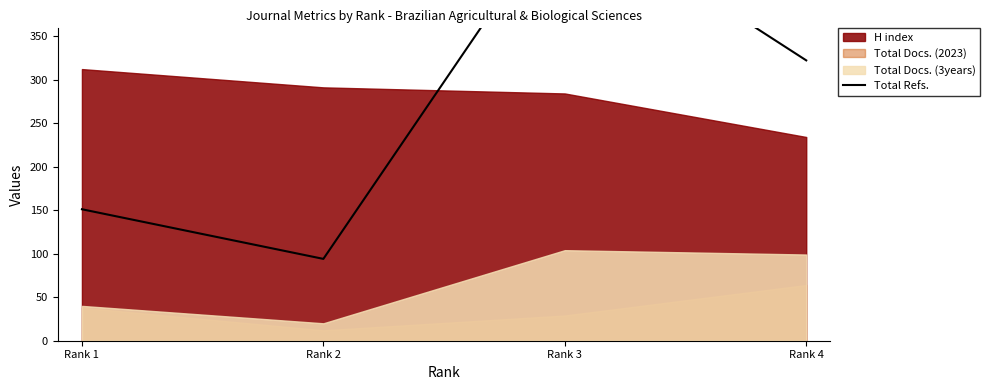

Where is the first local maximum?

Rank 3